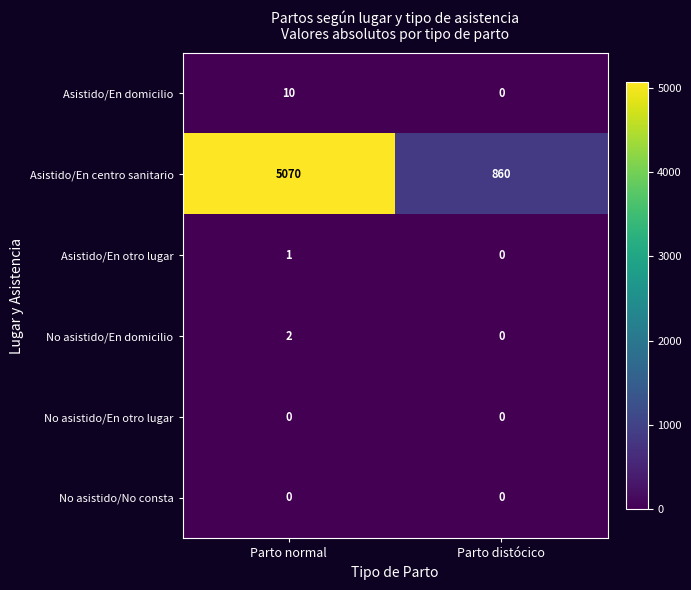

What is the sum of the Asistido/En centro sanitario values at Parto distócico and Parto normal?

5930